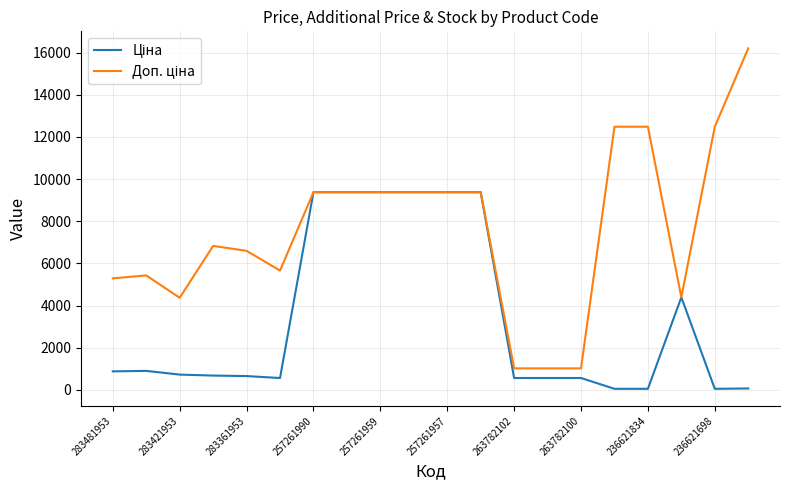

What is the maximum value shown in the chart?

16200.0